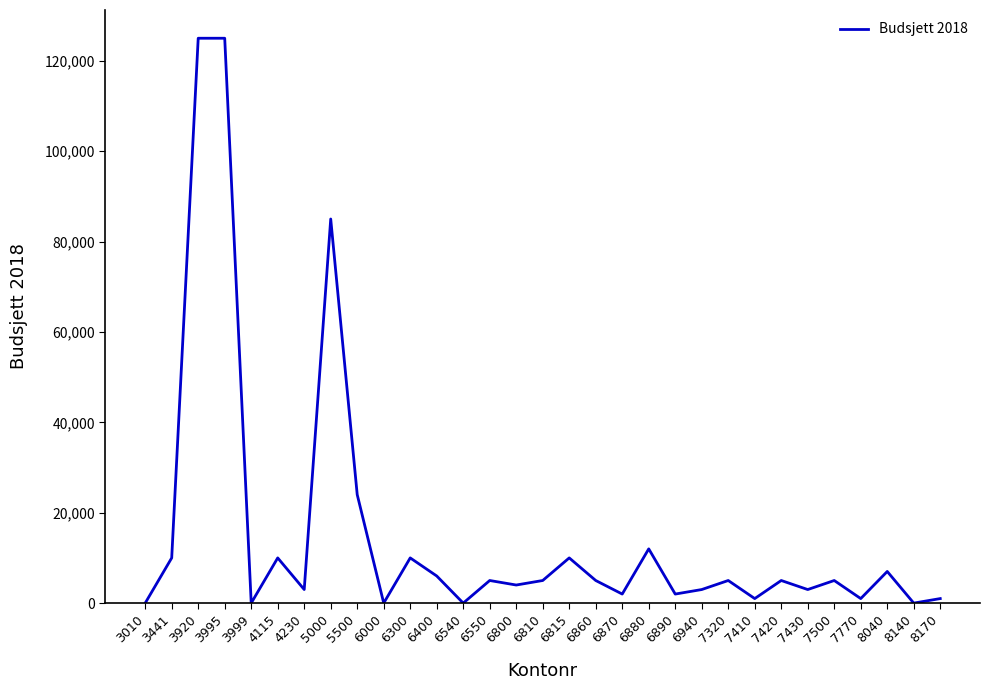

How many values are below 5000?

14